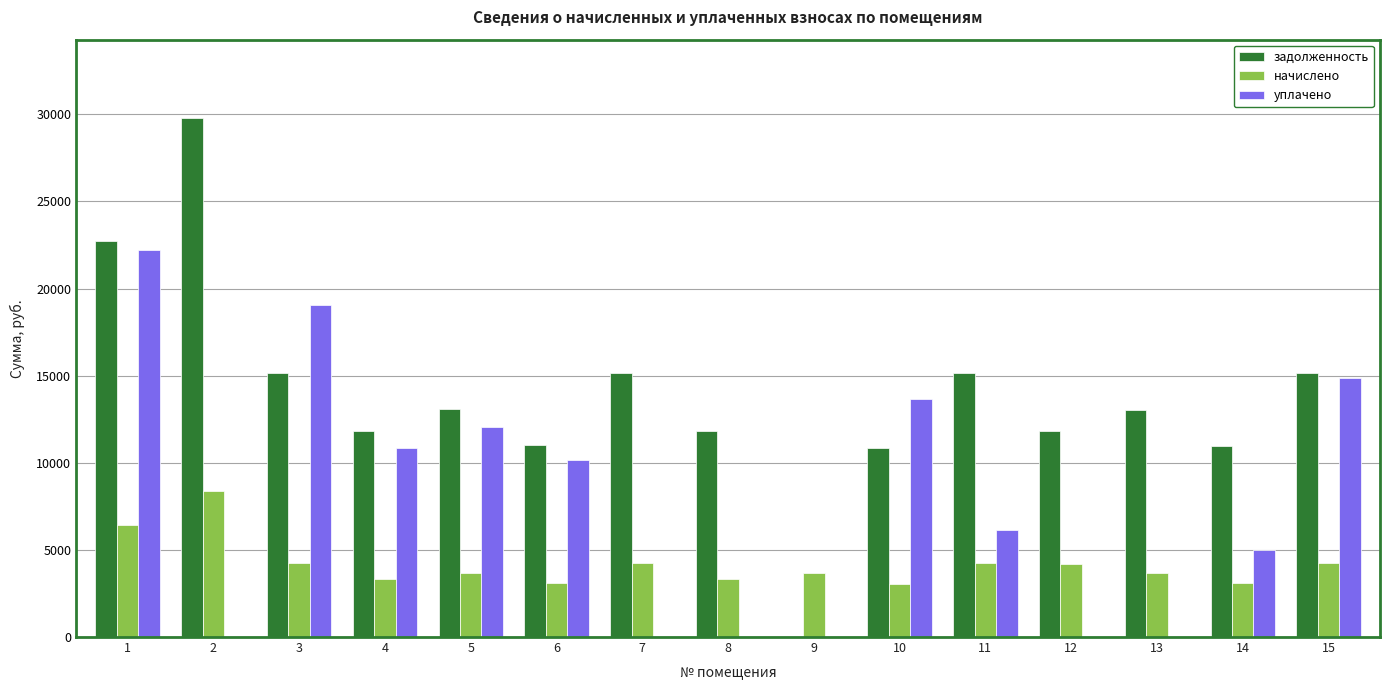

The value of начислено at 3 is 1862.3. True or false?

False